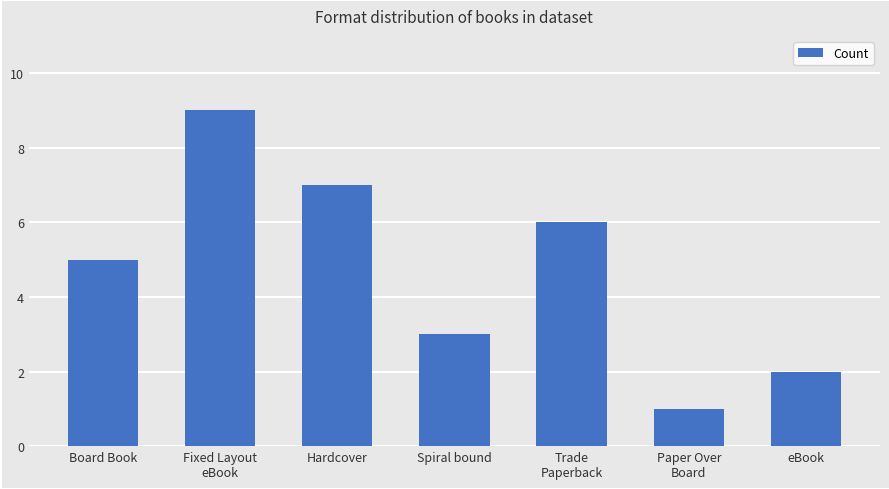

Read the value at Board Book.

5